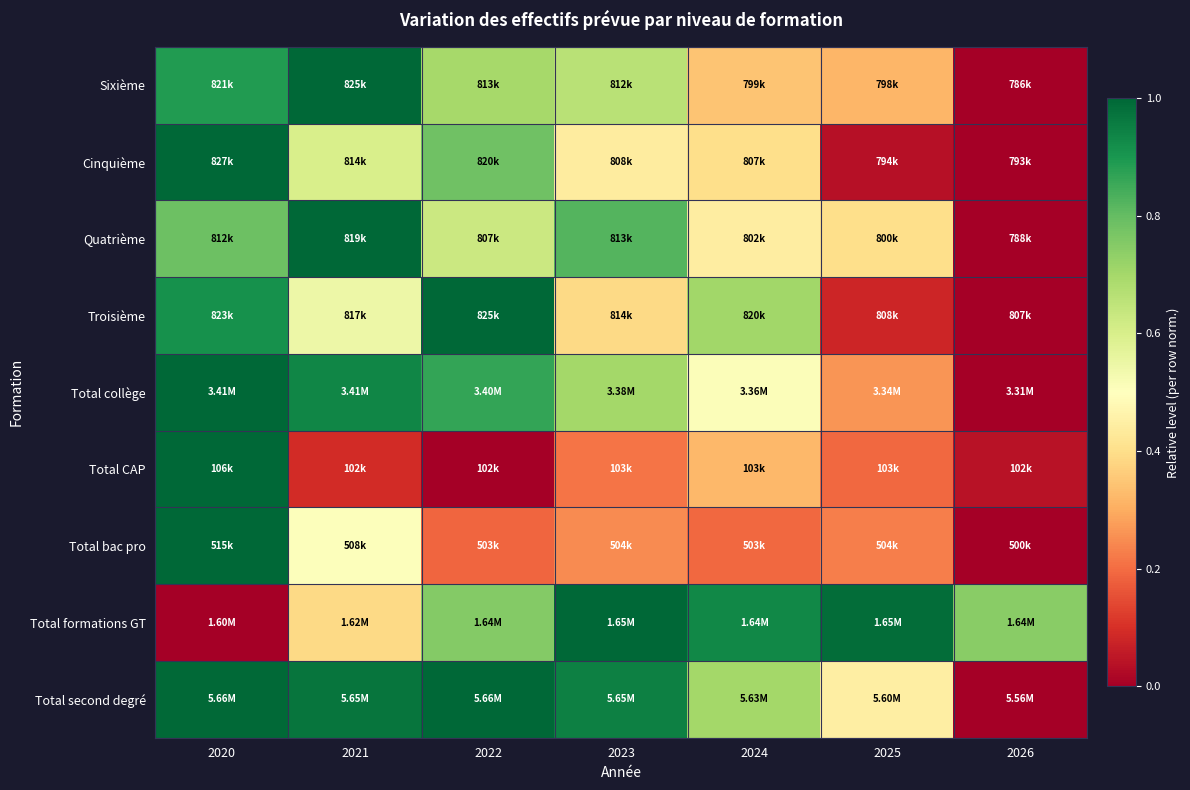

At which category is the sum across all series the highest?

2020